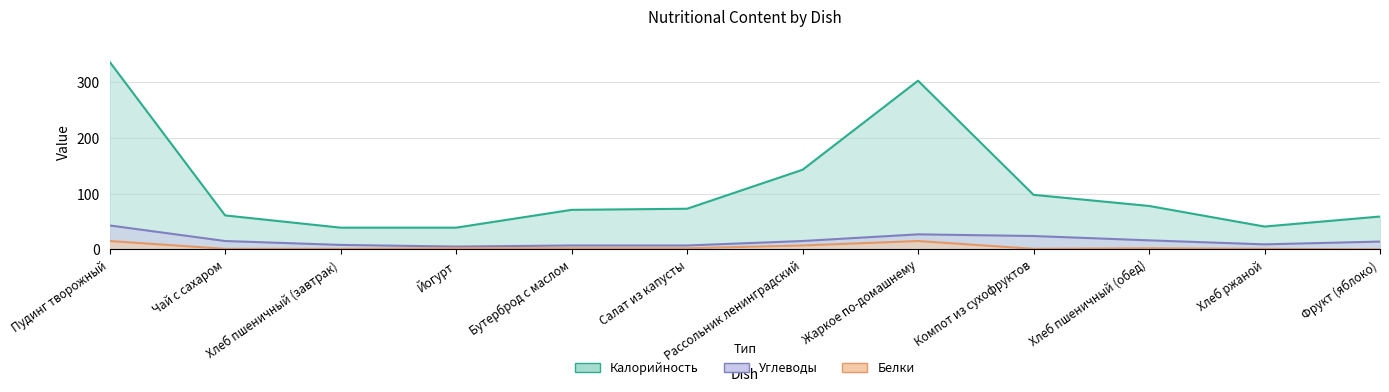

The value of Белки at Чай с сахаром is 1.5. True or false?

False